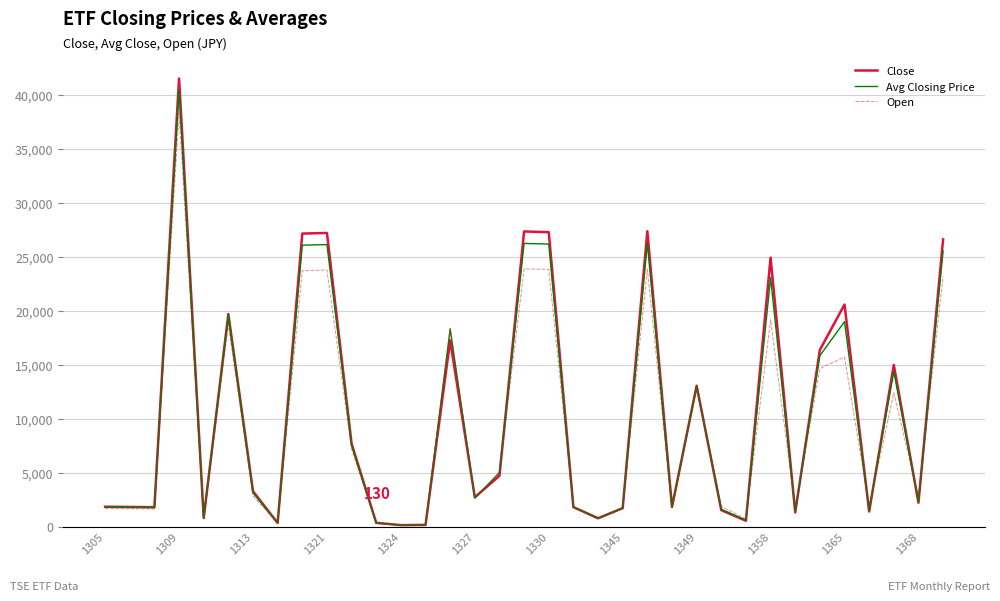

What is the highest value of the Close series?

41550.0